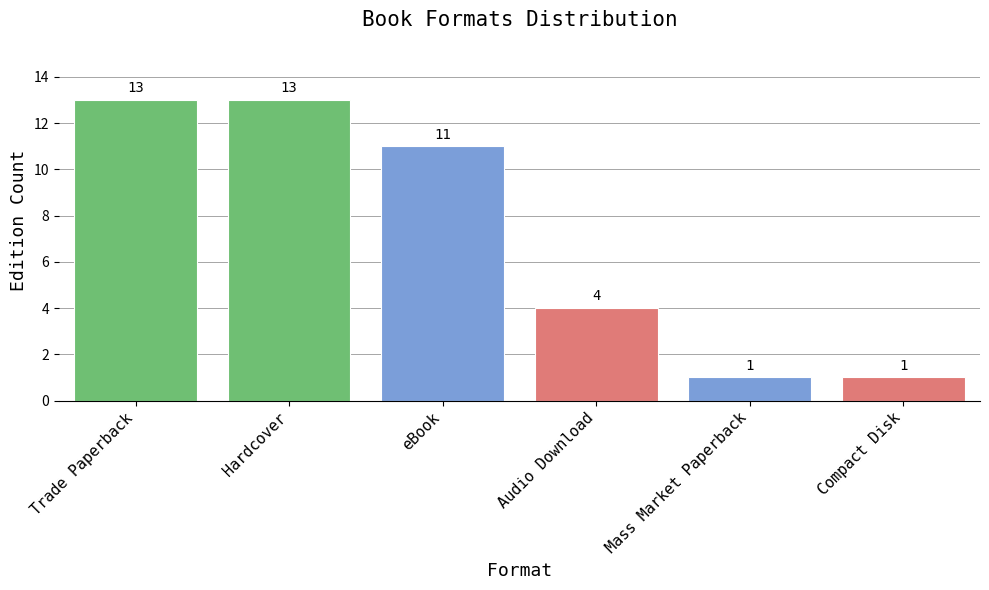

The chart shows a value of 13 at Hardcover. True or false?

True